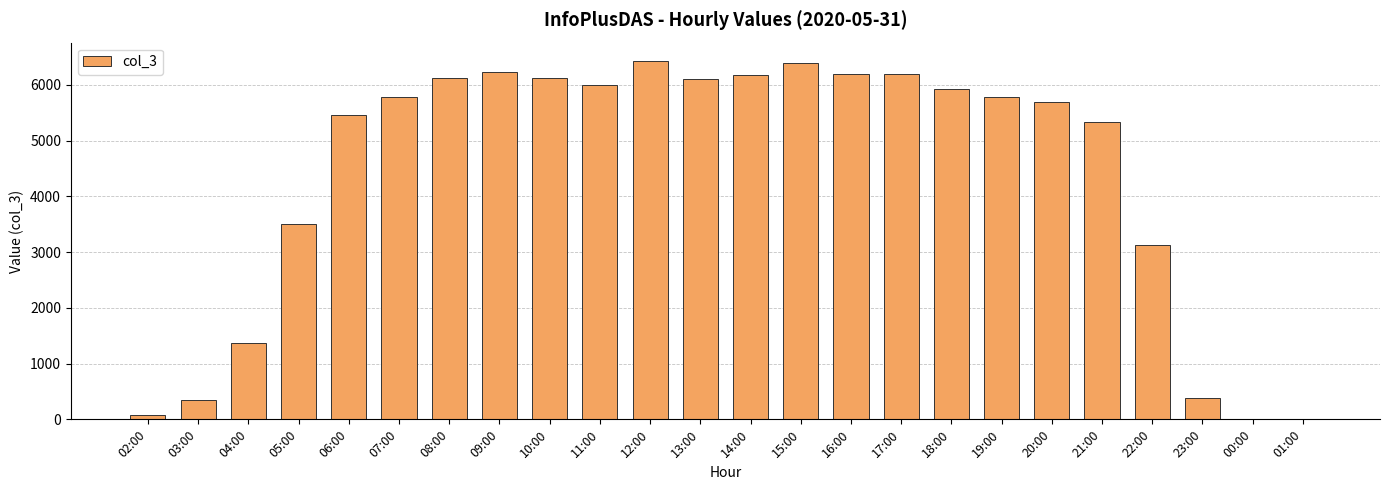

Which has a higher value, 06:00 or 09:00?

09:00